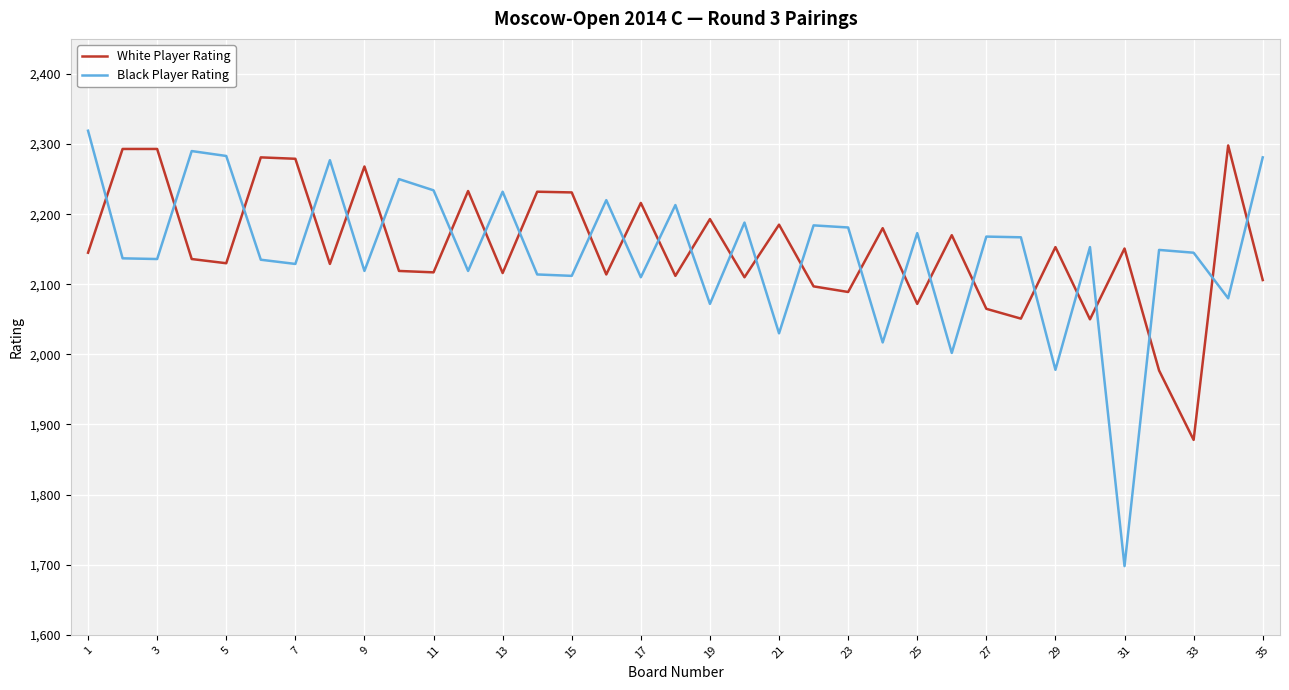

What is the difference between the maximum and minimum values in the White Player Rating series?

420